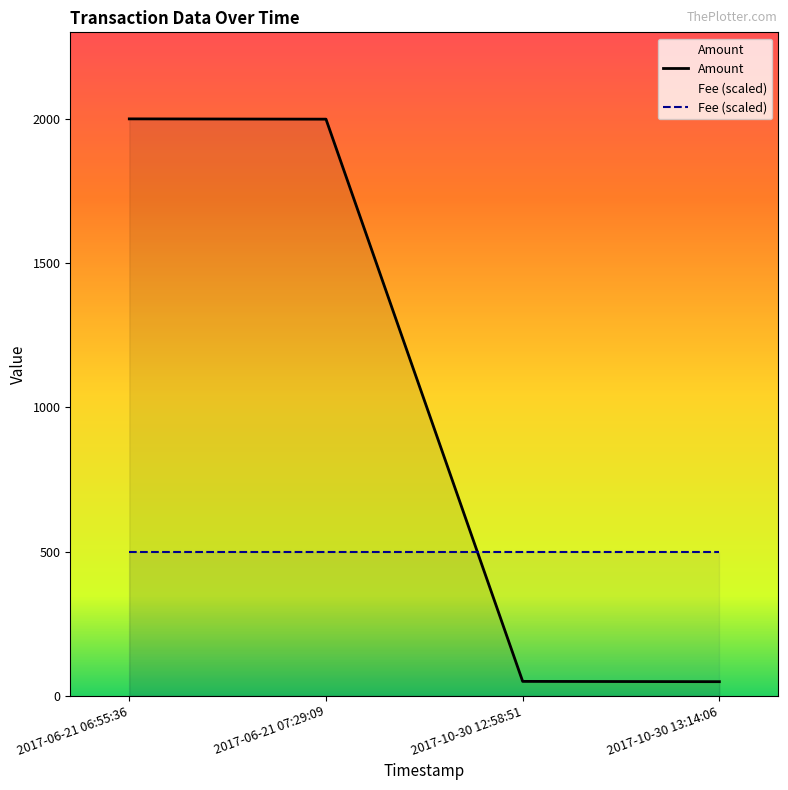

Rank the series at 2017-06-21 07:29:09 from lowest to highest value.

Fee (scaled), Amount